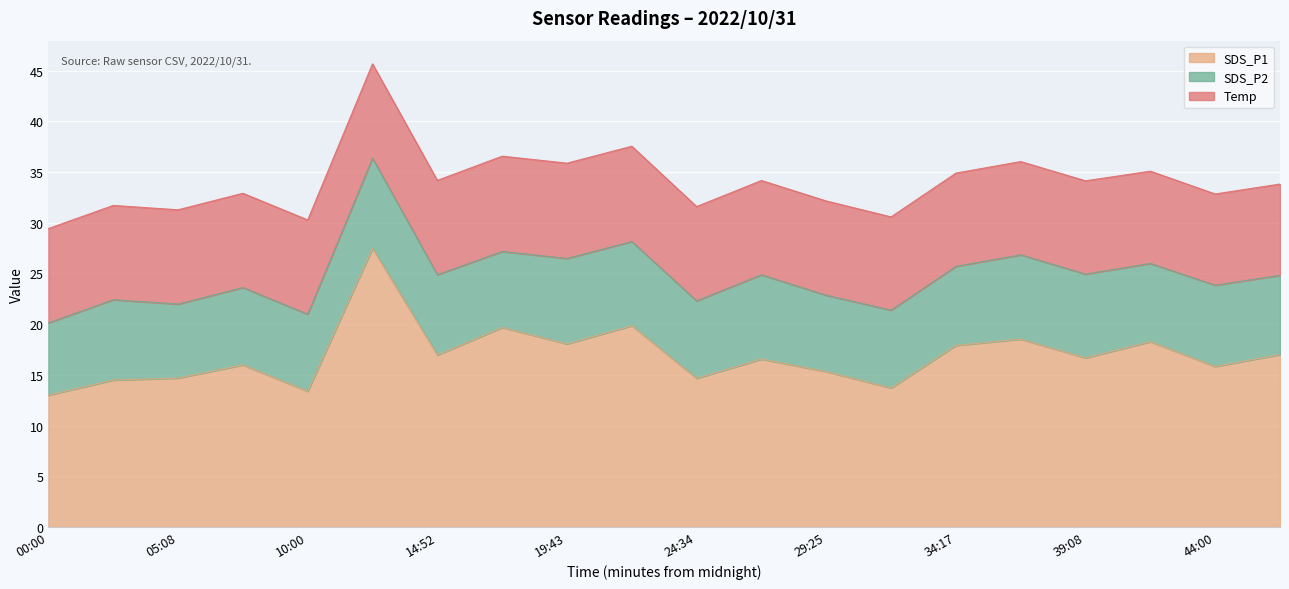

What is the value of the SDS_P1 point at the 9th from the left?

18.1